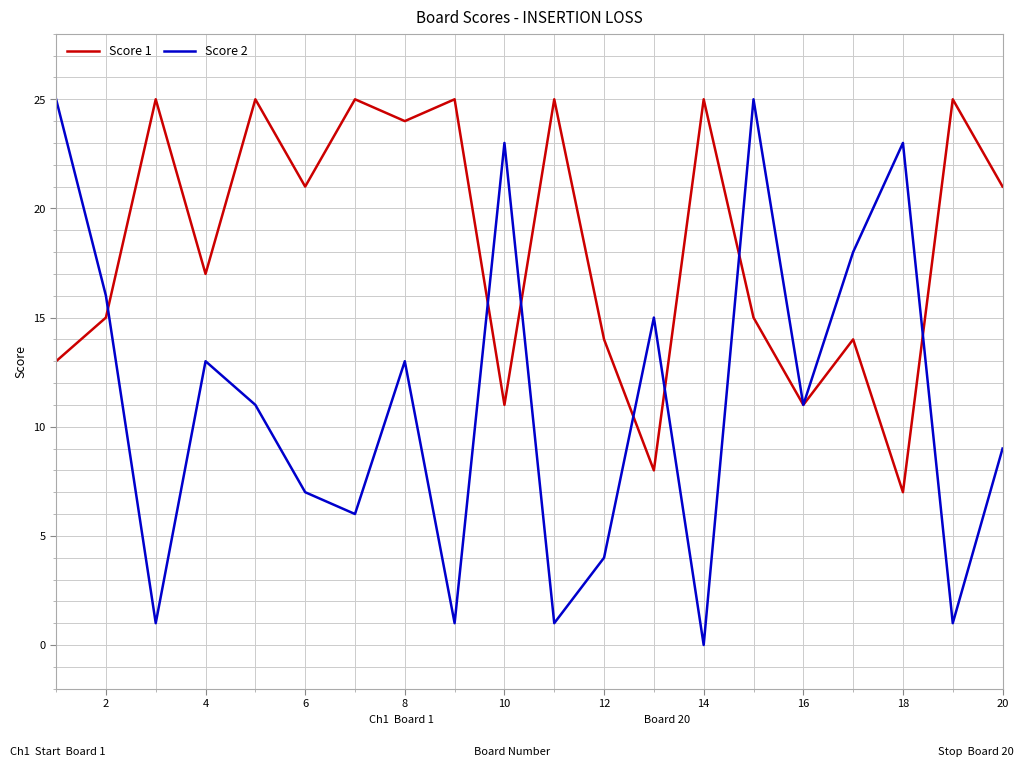

Which series has the largest total across all categories?

Score 1